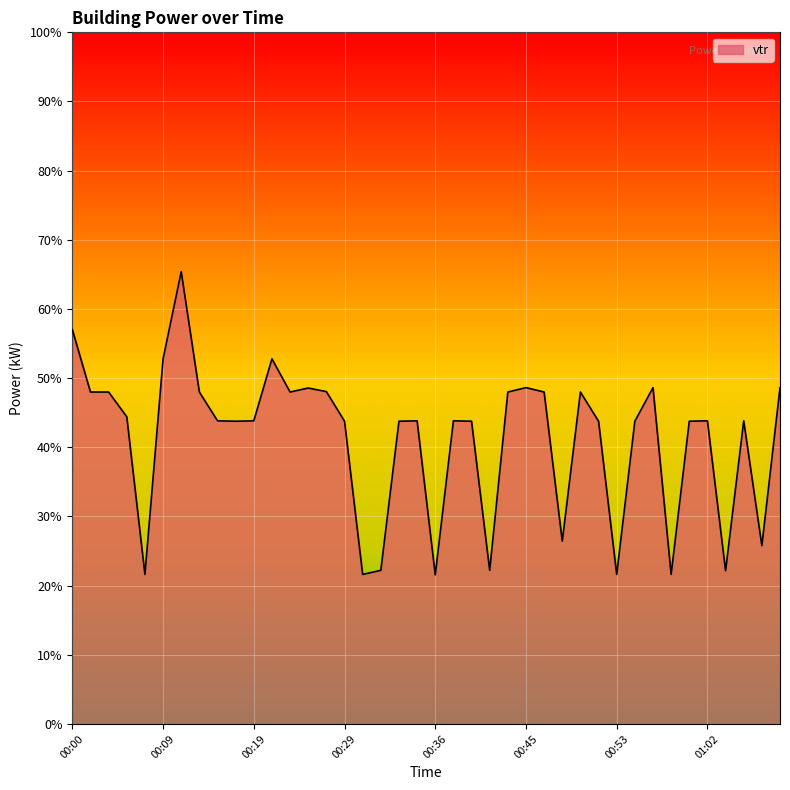

What is the average value?

41.2